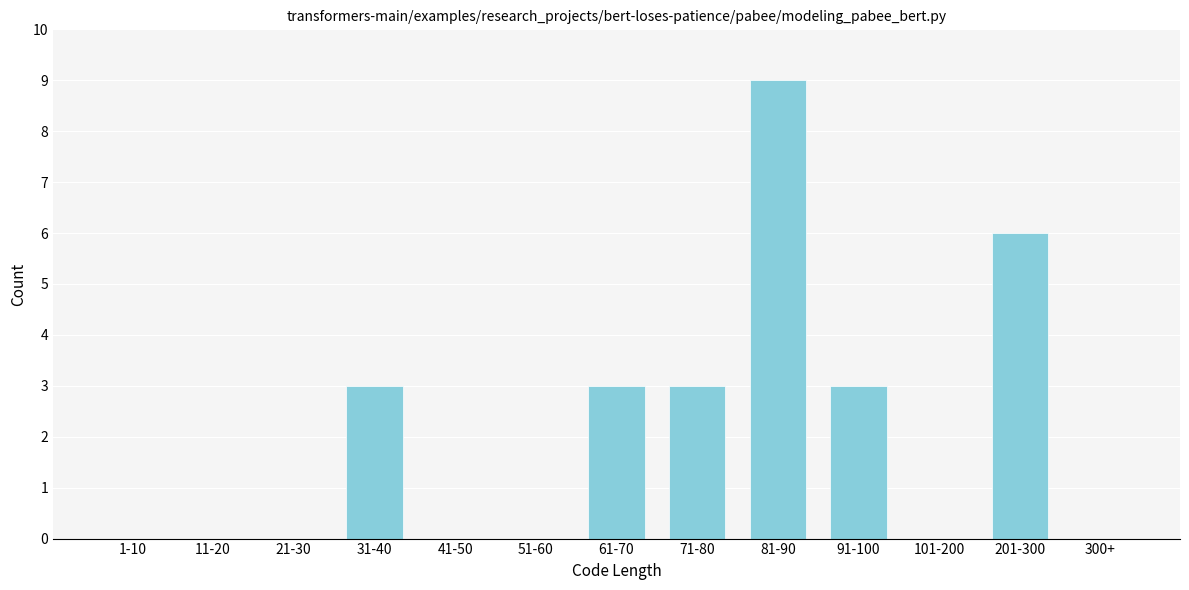

Reading left to right, list all the values displayed in this chart.

1-10=0	11-20=0	21-30=0	31-40=3	41-50=0	51-60=0	61-70=3	71-80=3	81-90=9	91-100=3	101-200=0	201-300=6	300+=0